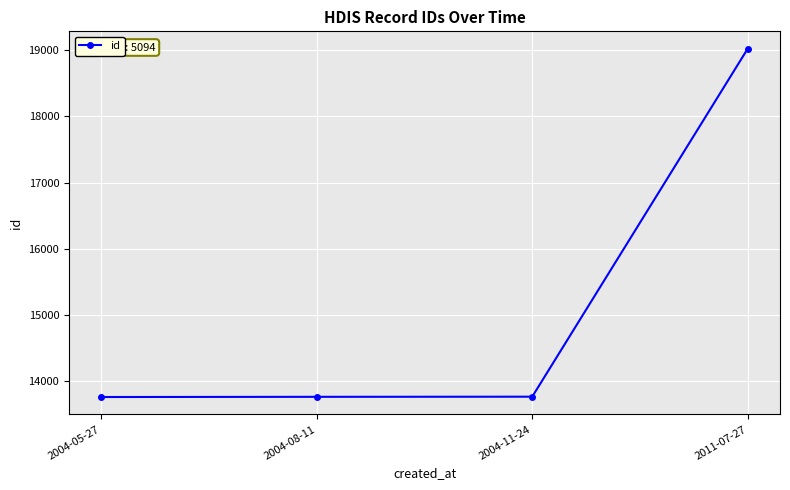

Which has a higher value, 2011-07-27 or 2004-05-27?

2011-07-27